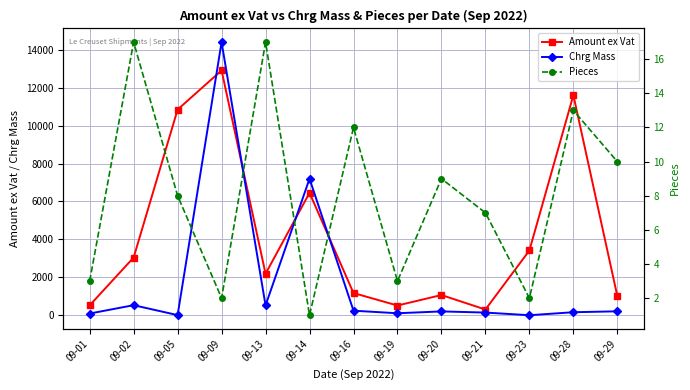

The value of Chrg Mass at 09-29 is 208.0. True or false?

True